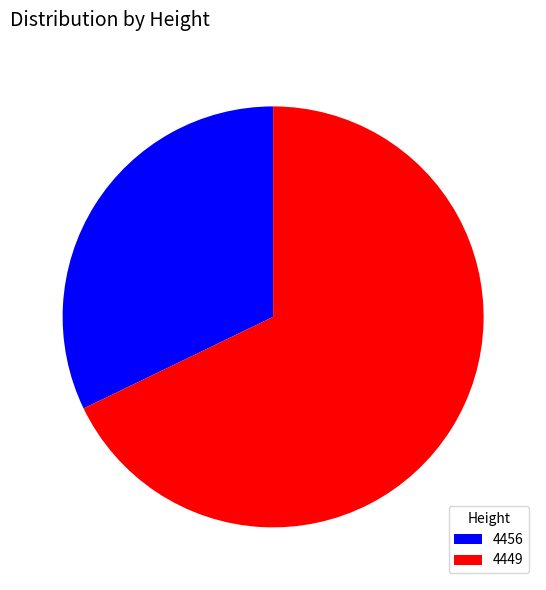

Between 4456 and 4449, which is larger?

4449